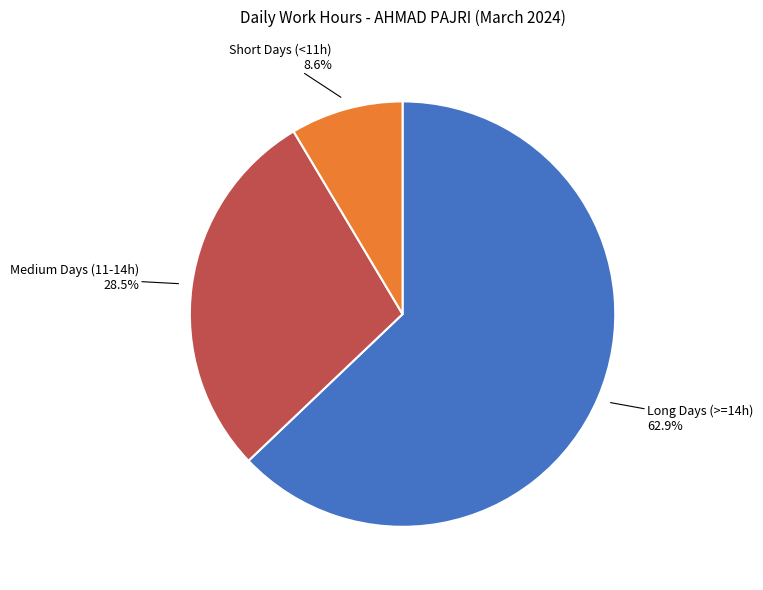

Do Short Days (<11h) and Medium Days (11-14h) together represent more than half of the pie?

No